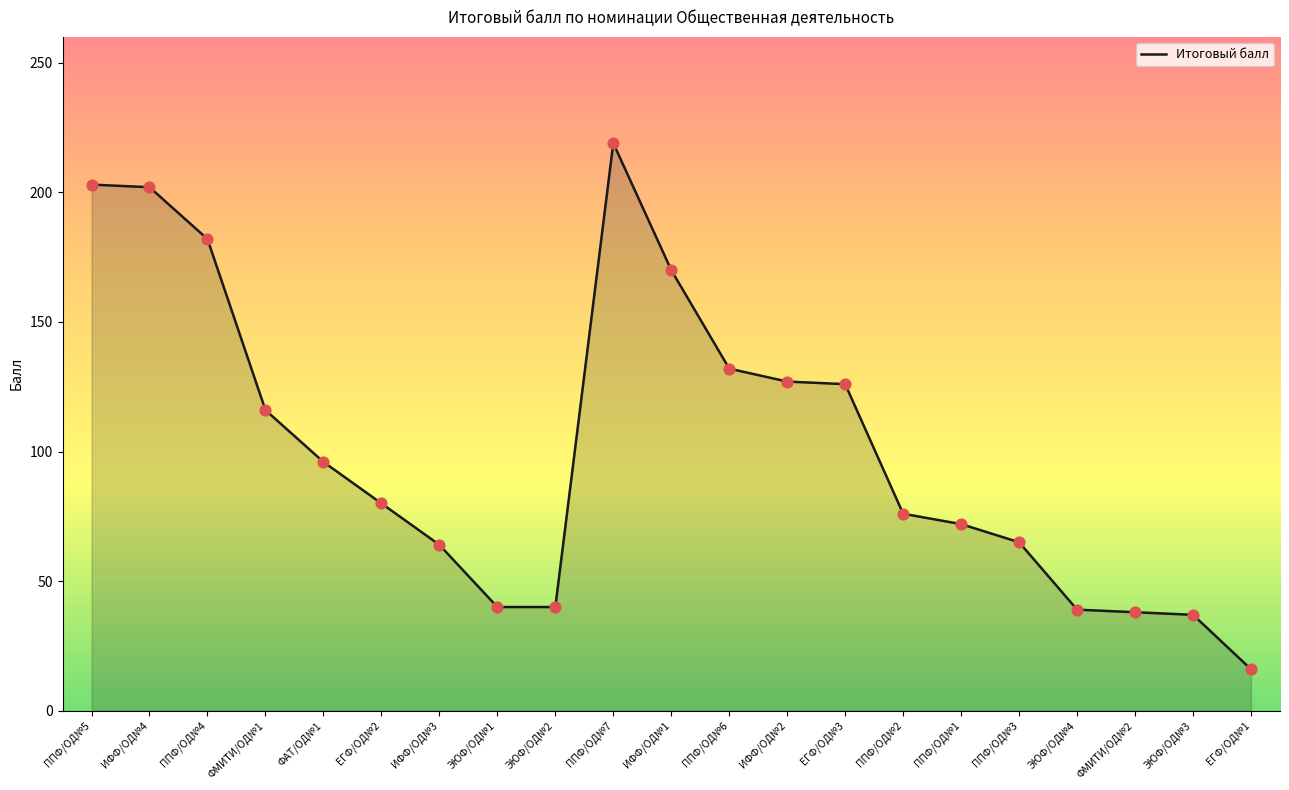

Approximately how many times larger is the value at ППФ/ОД№3 compared to ФАТ/ОД№1?

0.7